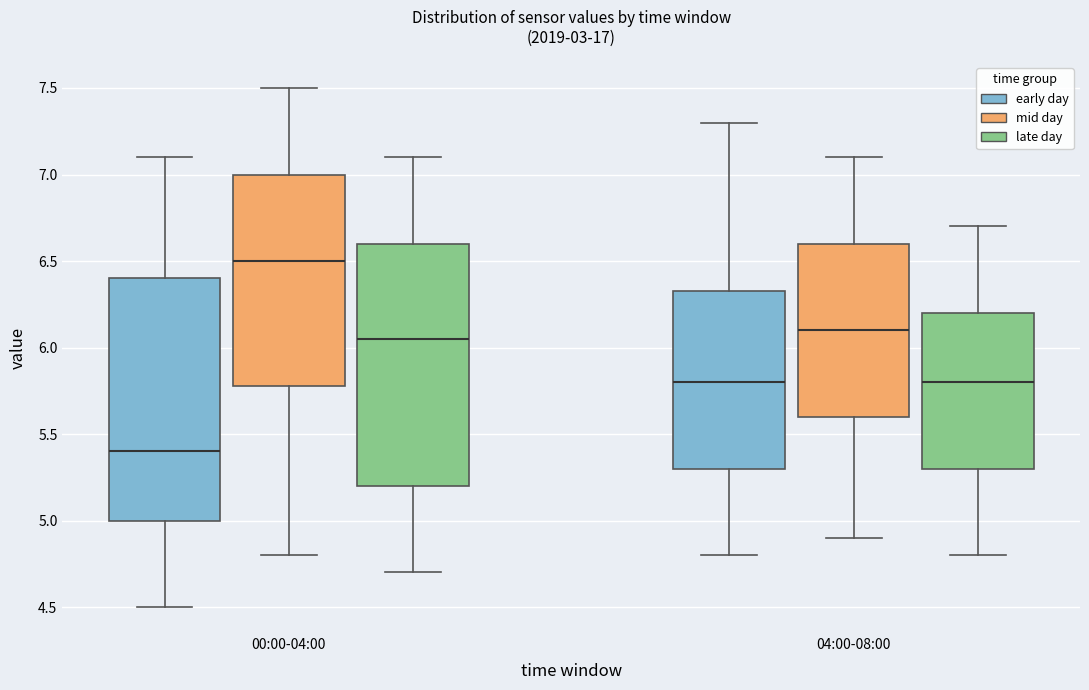

Which box has the highest median line?

00:00-04:00 (mid day)